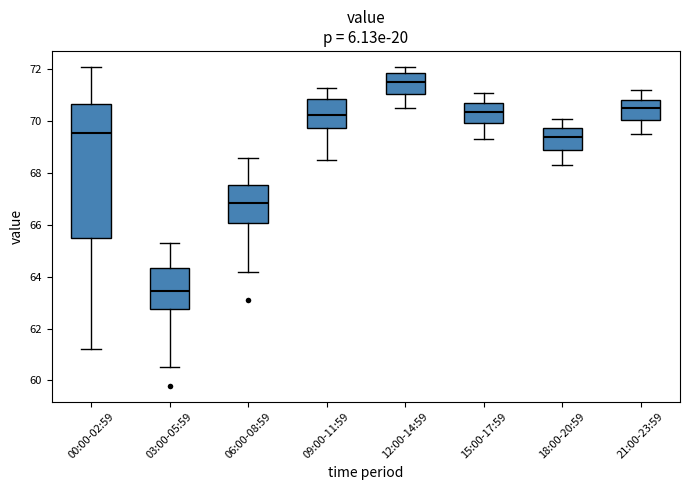

Where does the median line of the box for 18:00-20:59 sit on the y-axis? The values are not printed on the chart, so give them approximately, as read against the axis.

69.4